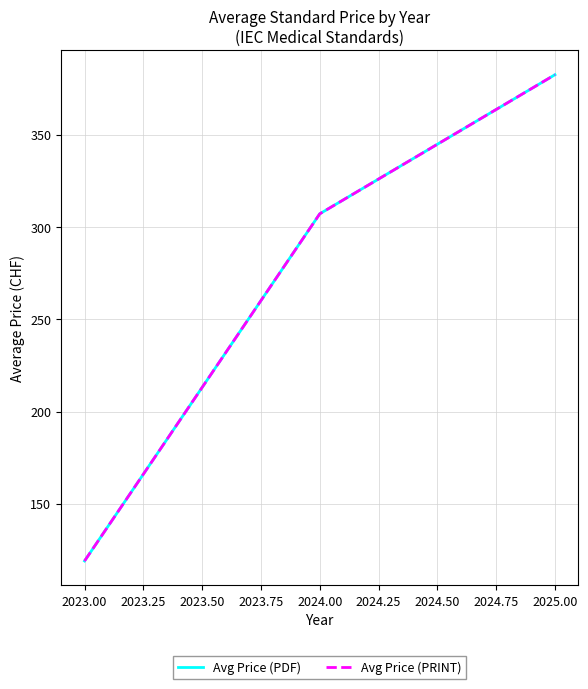

How many lines are shown in the chart?

2